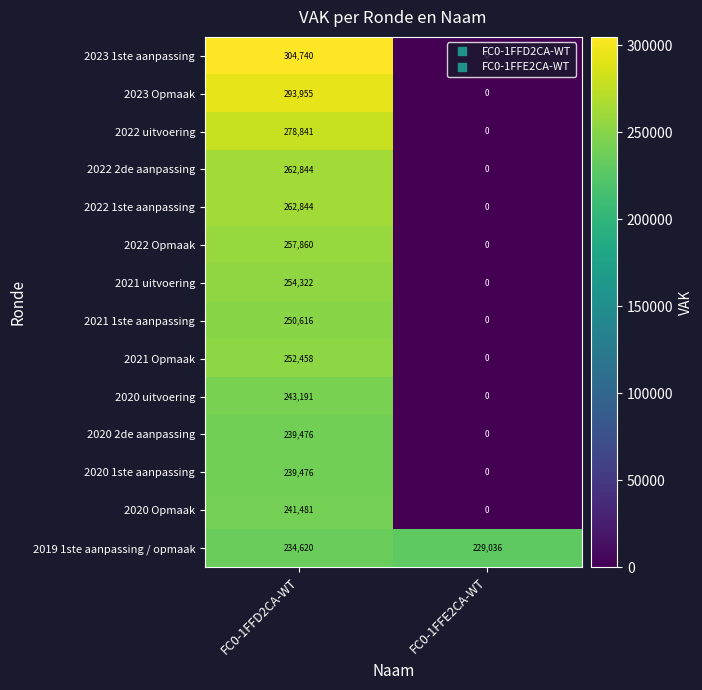

What is the spread (max minus min) of values at FC0-1FFD2CA-WT?

70120